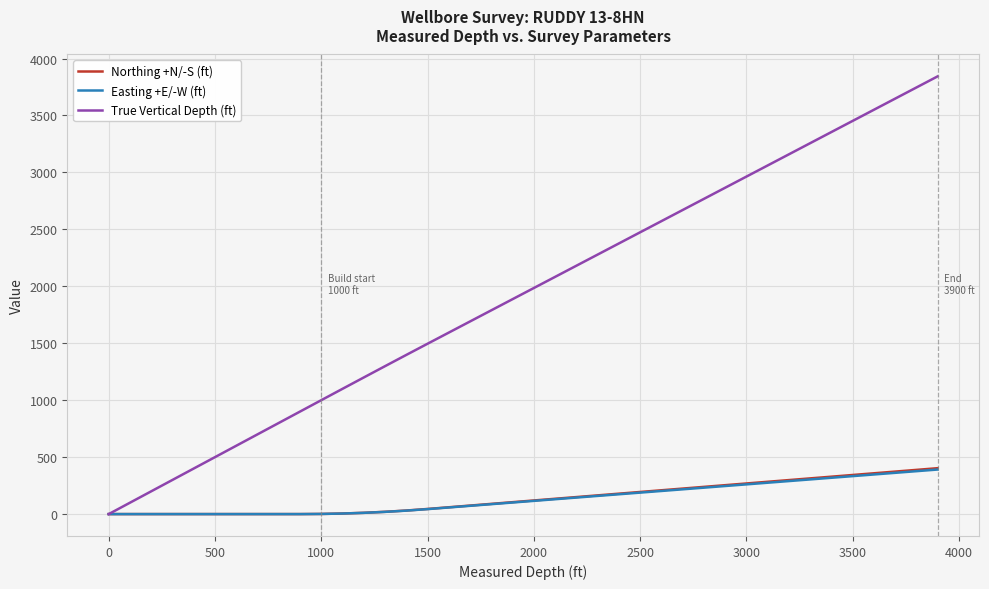

What is the maximum value shown in the chart?

3843.2